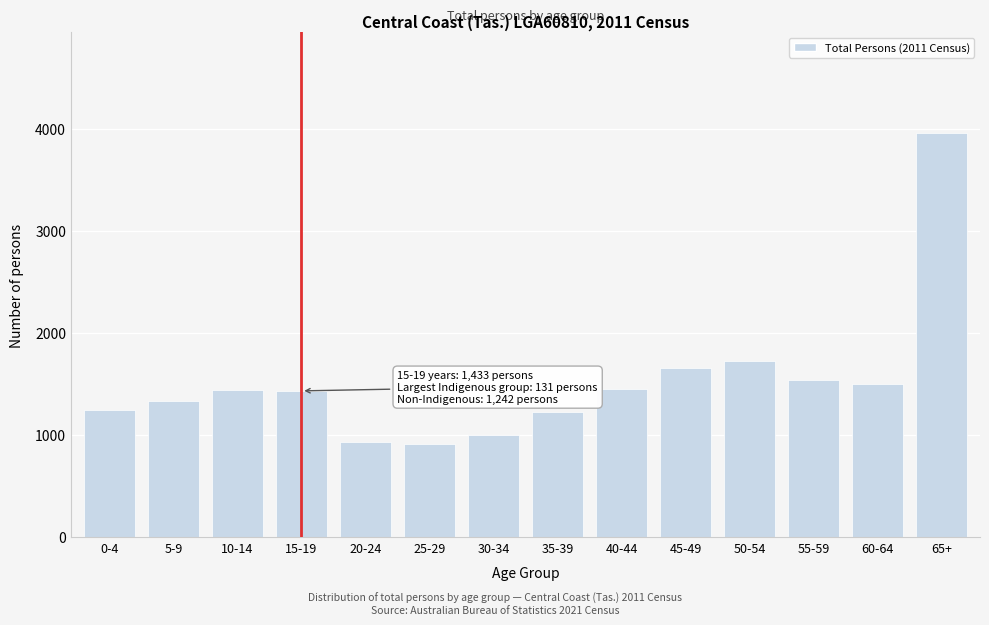

Where is the data nearest to the value 2438?

50-54